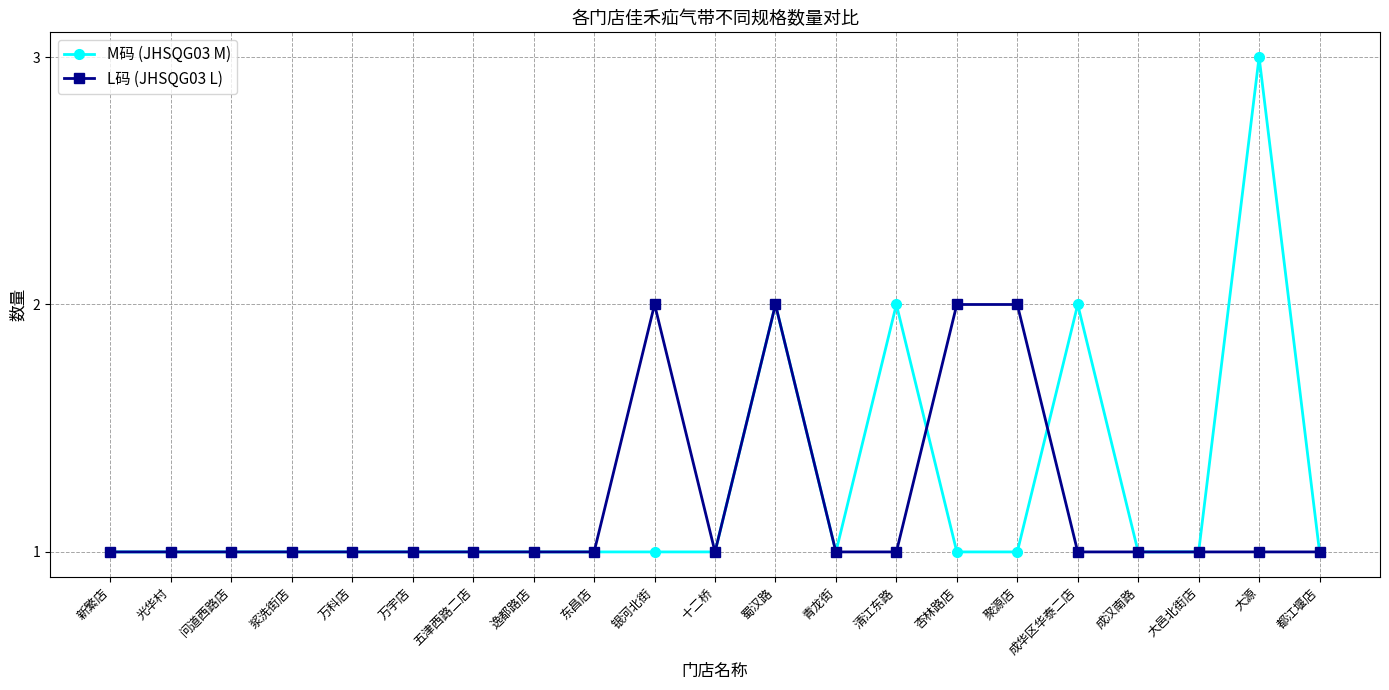

What position from the left is 十二桥?

11